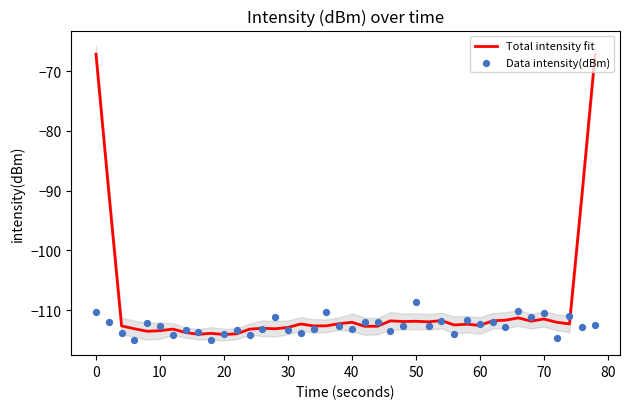

At how many categories does at least one series exceed -108?

4